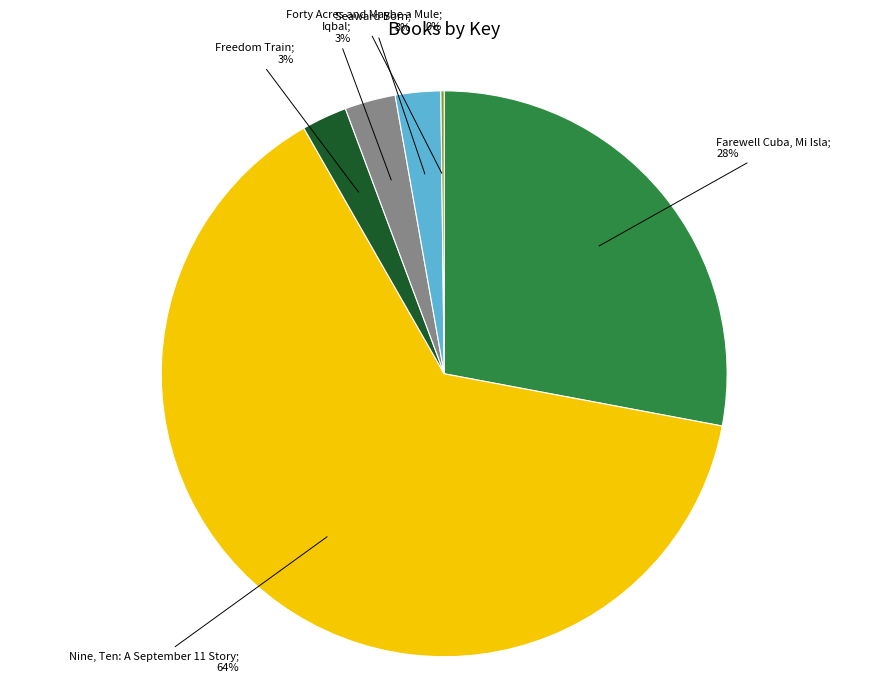

To the nearest percent, what is the average slice percentage?

17%